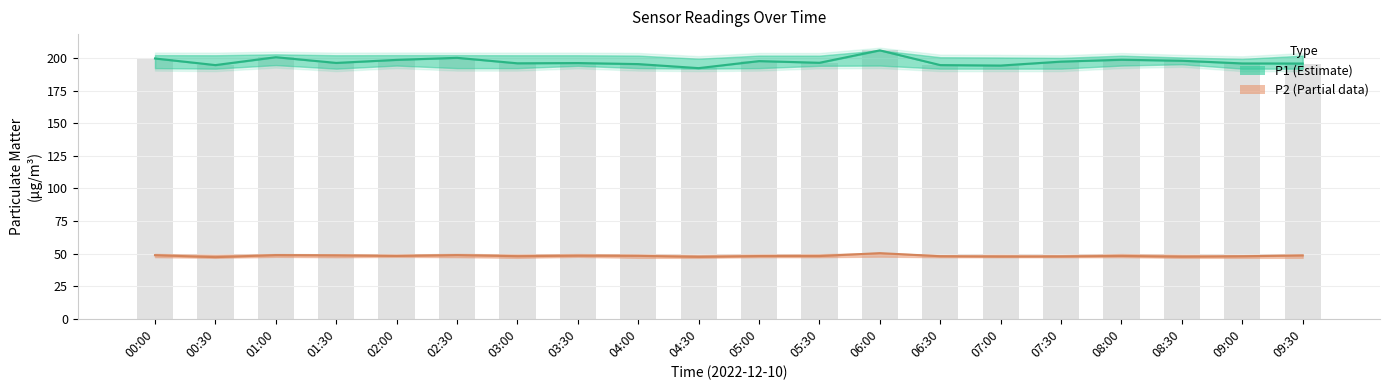

What is the difference between the second highest and minimum values in the P2 (Partial data) series?

1.6